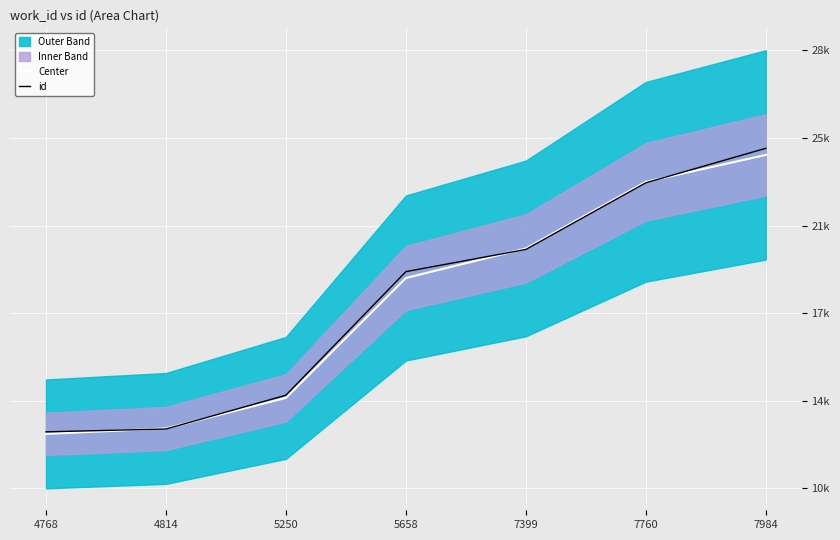

Reading left to right, list all the values displayed in this chart.

Center: 12640.0	12869.0	14145.0	19154.0	20389.0	23173.0	24297.0
id: 12726.9	12844.8	14258.3	19420.3	20348.1	23132.1	24573.1